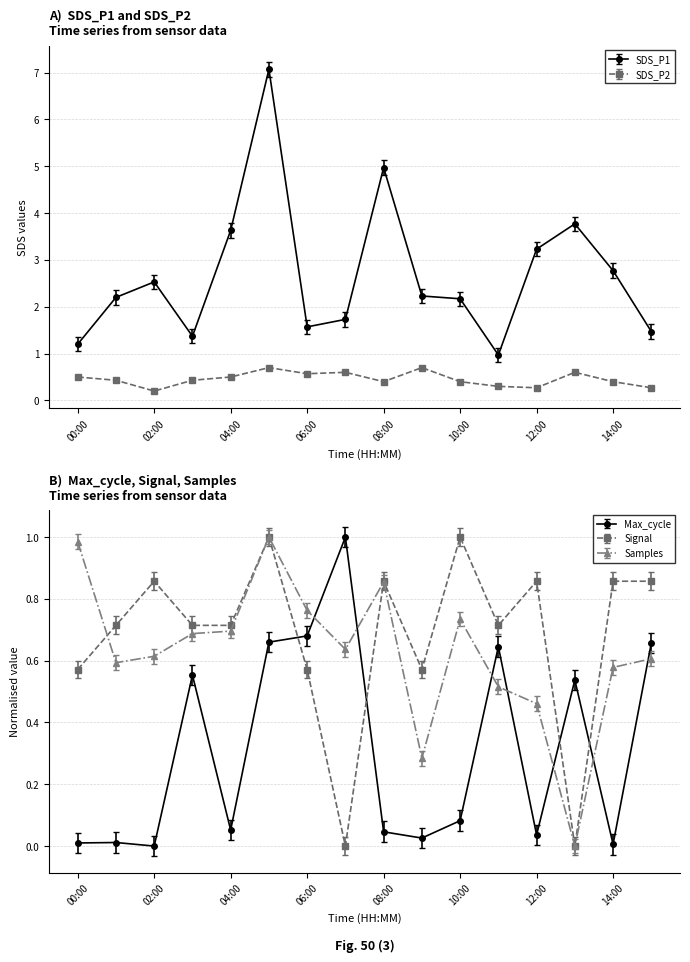

At how many categories does at least one series exceed 5?

1